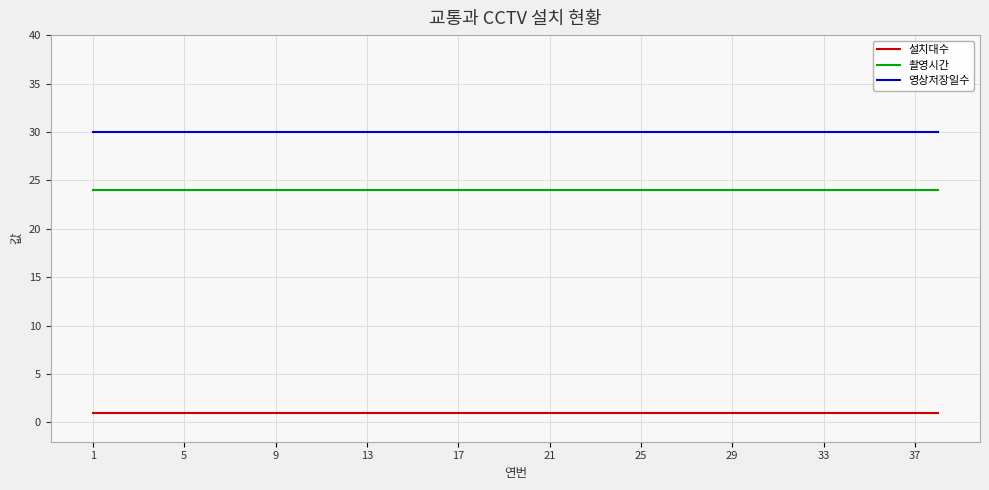

What is the highest value of the 영상저장일수 series?

30